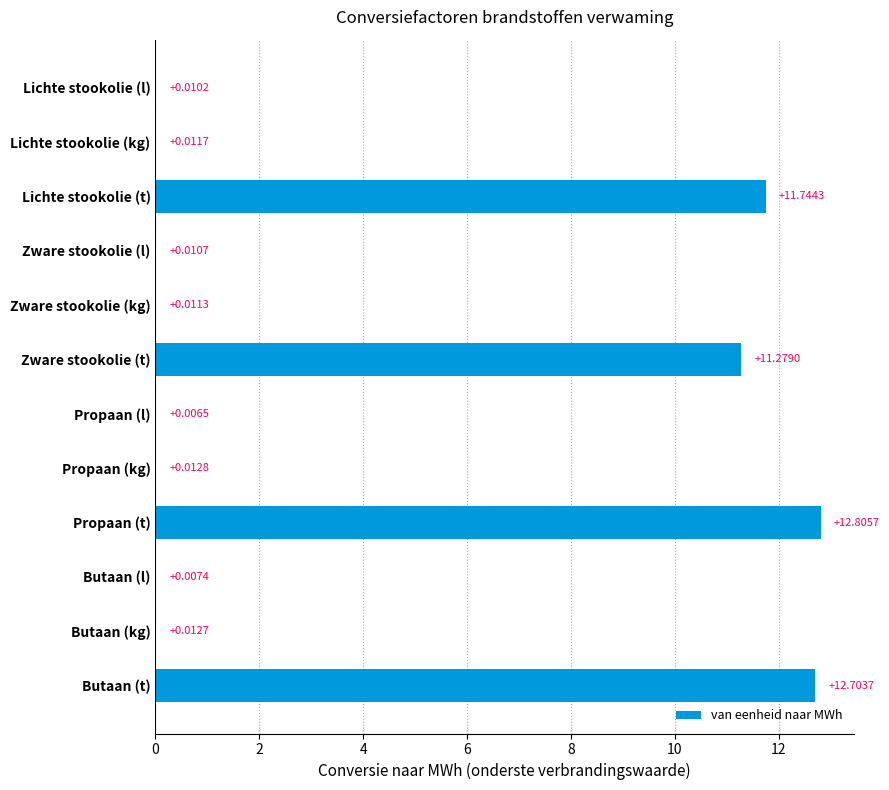

Are the bars horizontal?

Yes